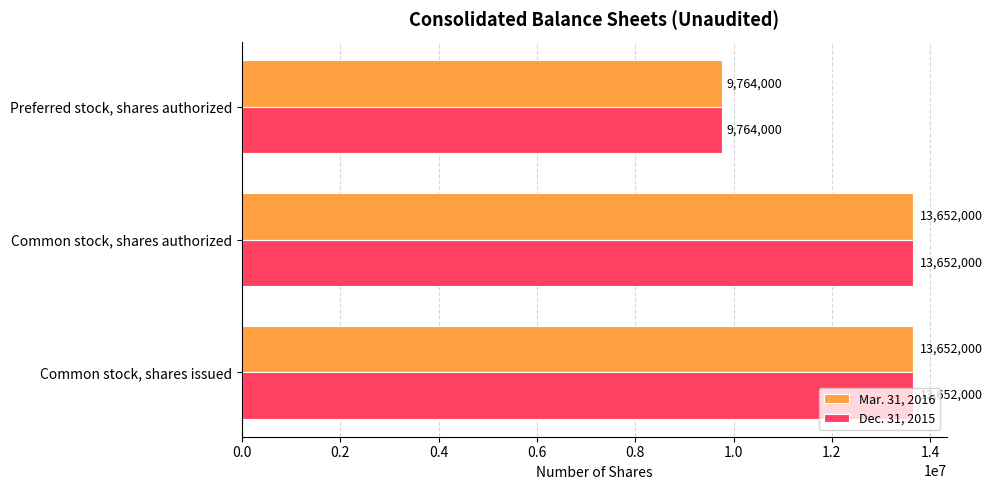

The value of Mar. 31, 2016 at Common stock, shares authorized is 13652000. True or false?

True